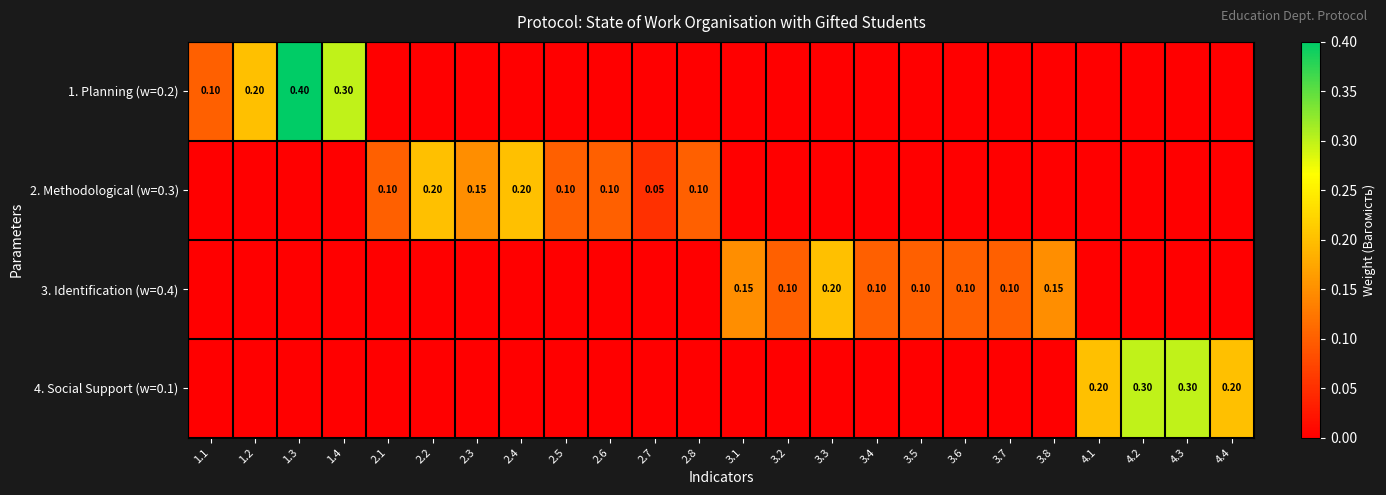

Which series has the widest spread of values?

1. Planning (w=0.2)